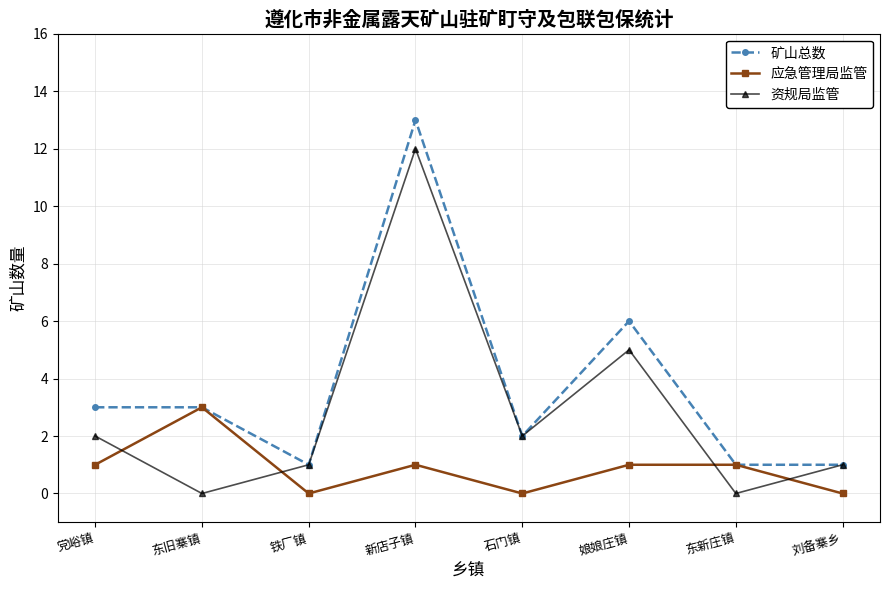

Which series ends up on top after the final intersection of 资规局监管 and 应急管理局监管?

资规局监管